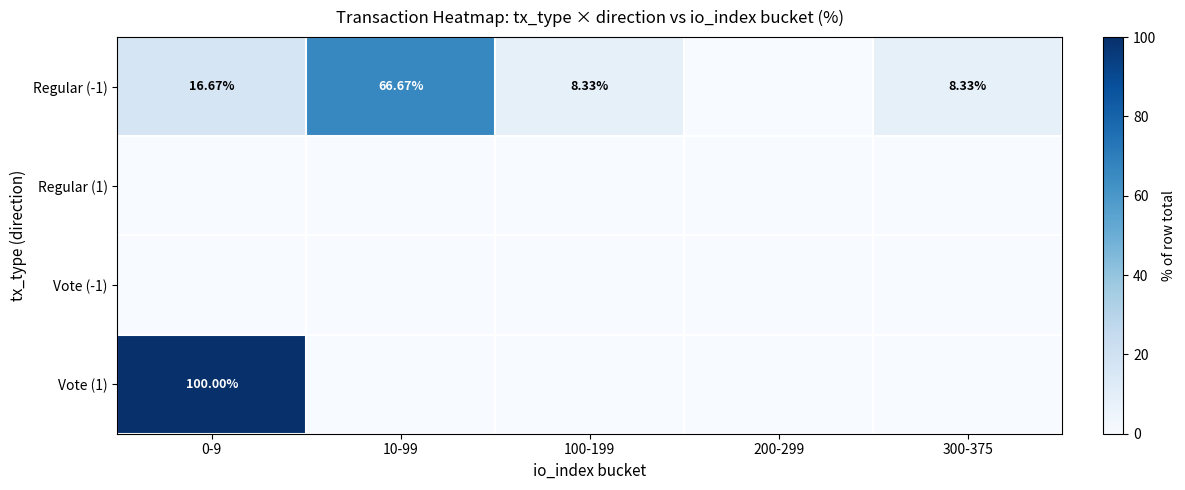

Between 100-199 and 200-299, which series saw the biggest shift?

Regular (-1)